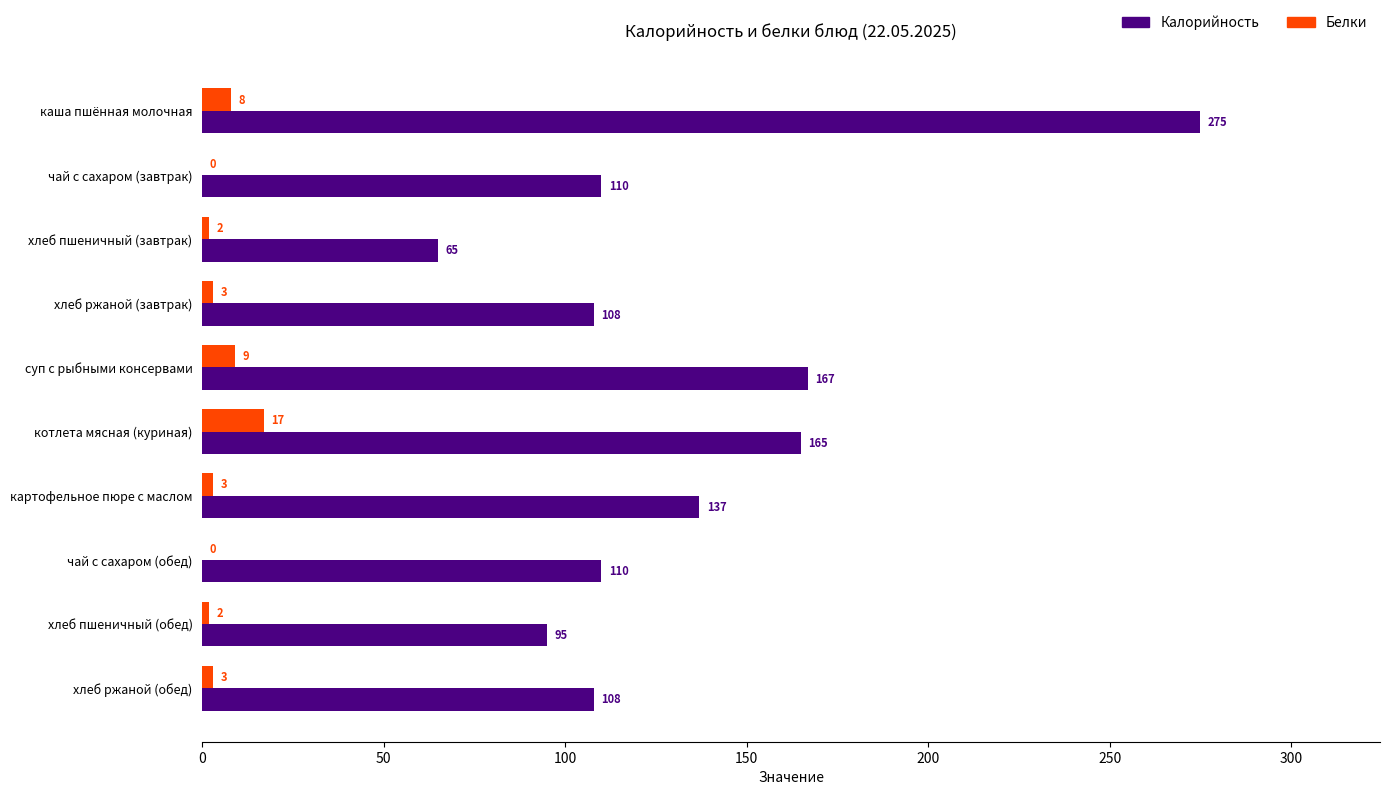

Which category has the highest value in the Калорийность series?

каша пшённая молочная